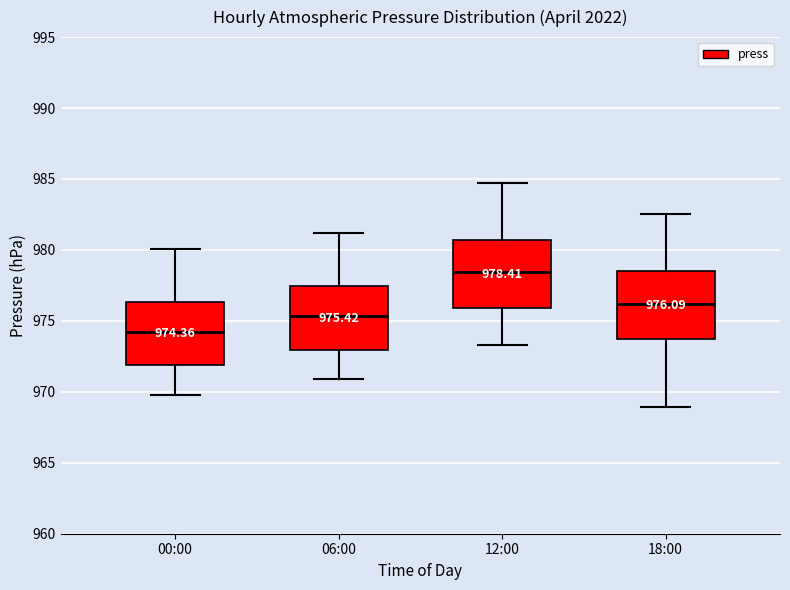

Which box has the highest median line?

12:00